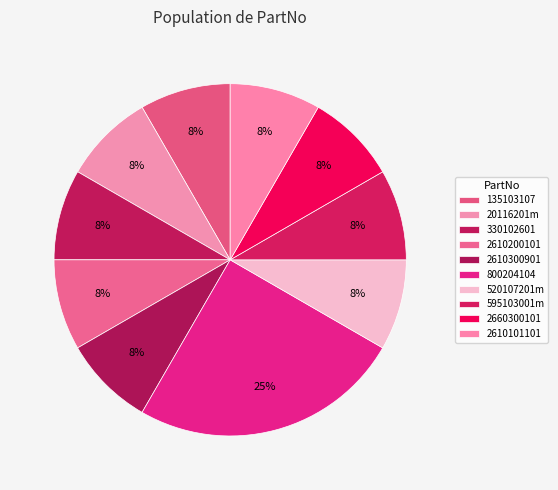

To the nearest percent, what percentage of the pie is 2610101101?

8%